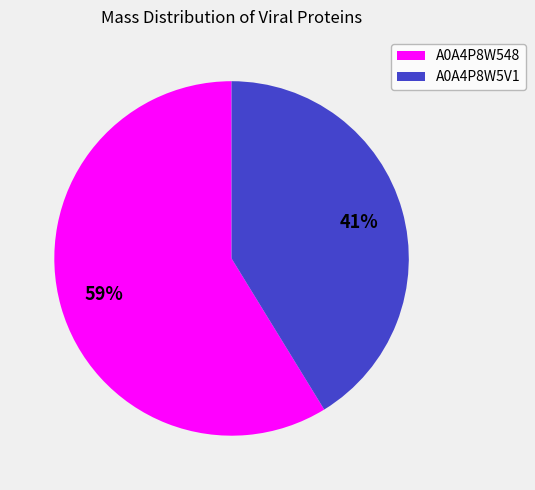

Which has a higher value, A0A4P8W5V1 or A0A4P8W548?

A0A4P8W548